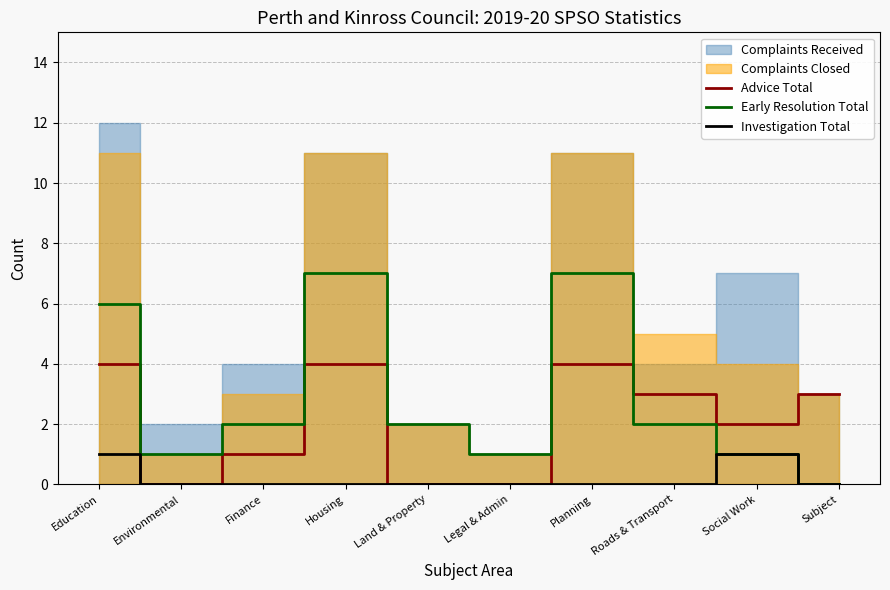

Between which two adjacent categories do Early Resolution Total and Advice Total first intersect?

Planning and Roads & Transport